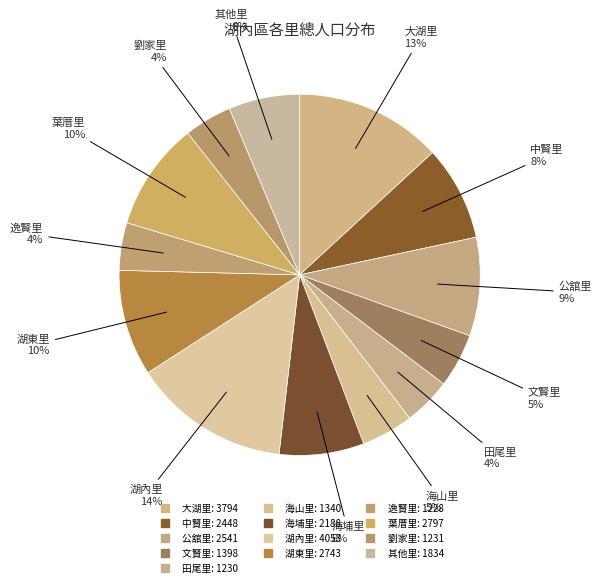

How many segments does this pie chart have?

13